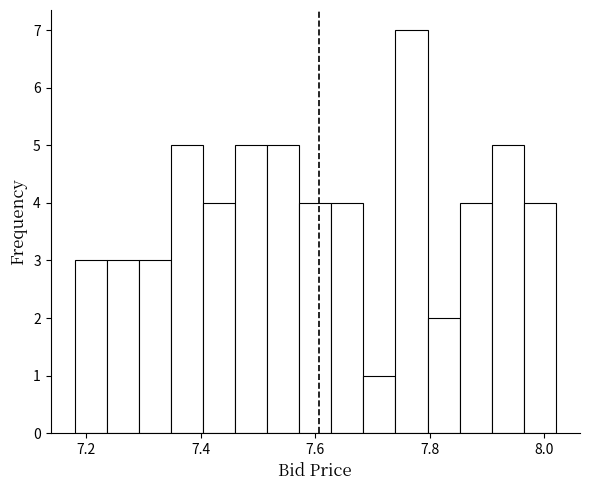

Around what value on the x-axis is the tallest bar? Give the approximate position of its centre, as read against the axis.

7.76